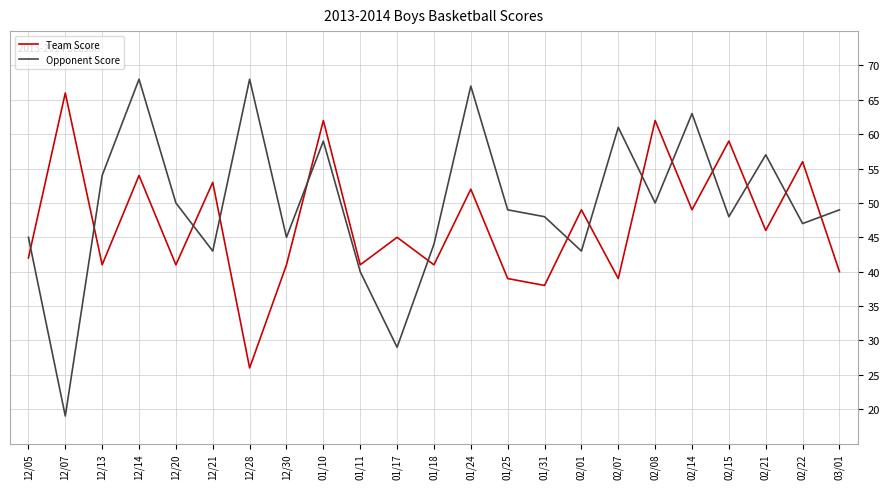

At which category is the sum across all series the highest?

12/14